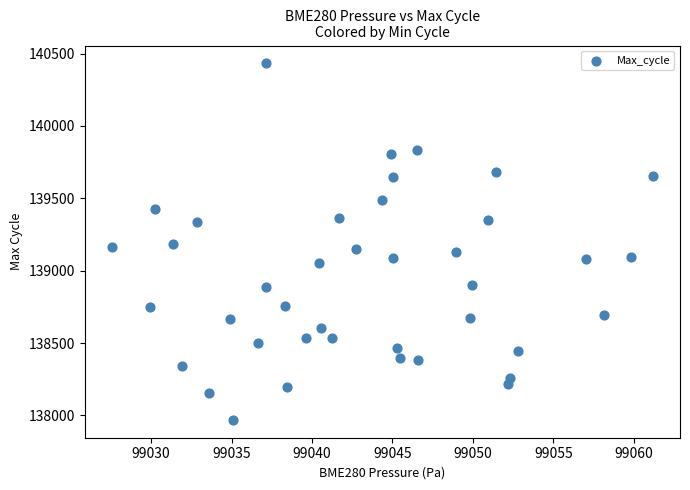

What is the range of Y values (max minus min)?

2463